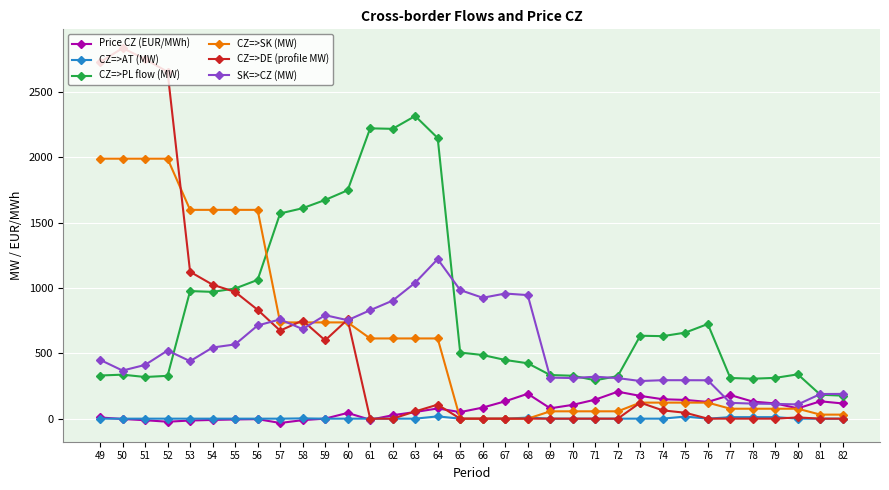

Is it true that CZ=>SK (MW) equals 56.2 at 71?

True